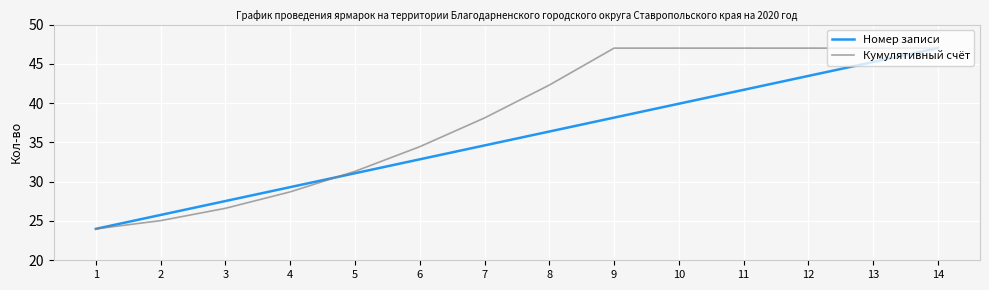

What is the spread (max minus min) of values at 5?

0.2